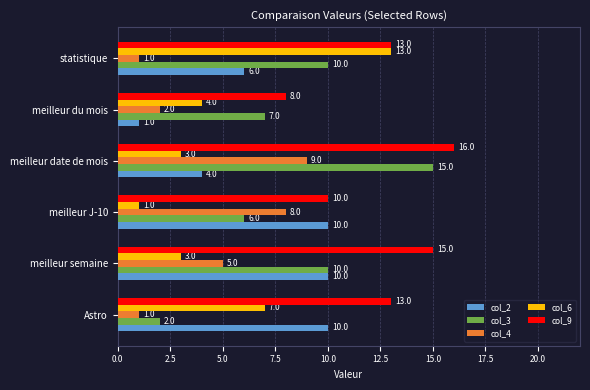

At meilleur date de mois, list the series in order from smallest to largest.

col_6, col_2, col_4, col_3, col_9